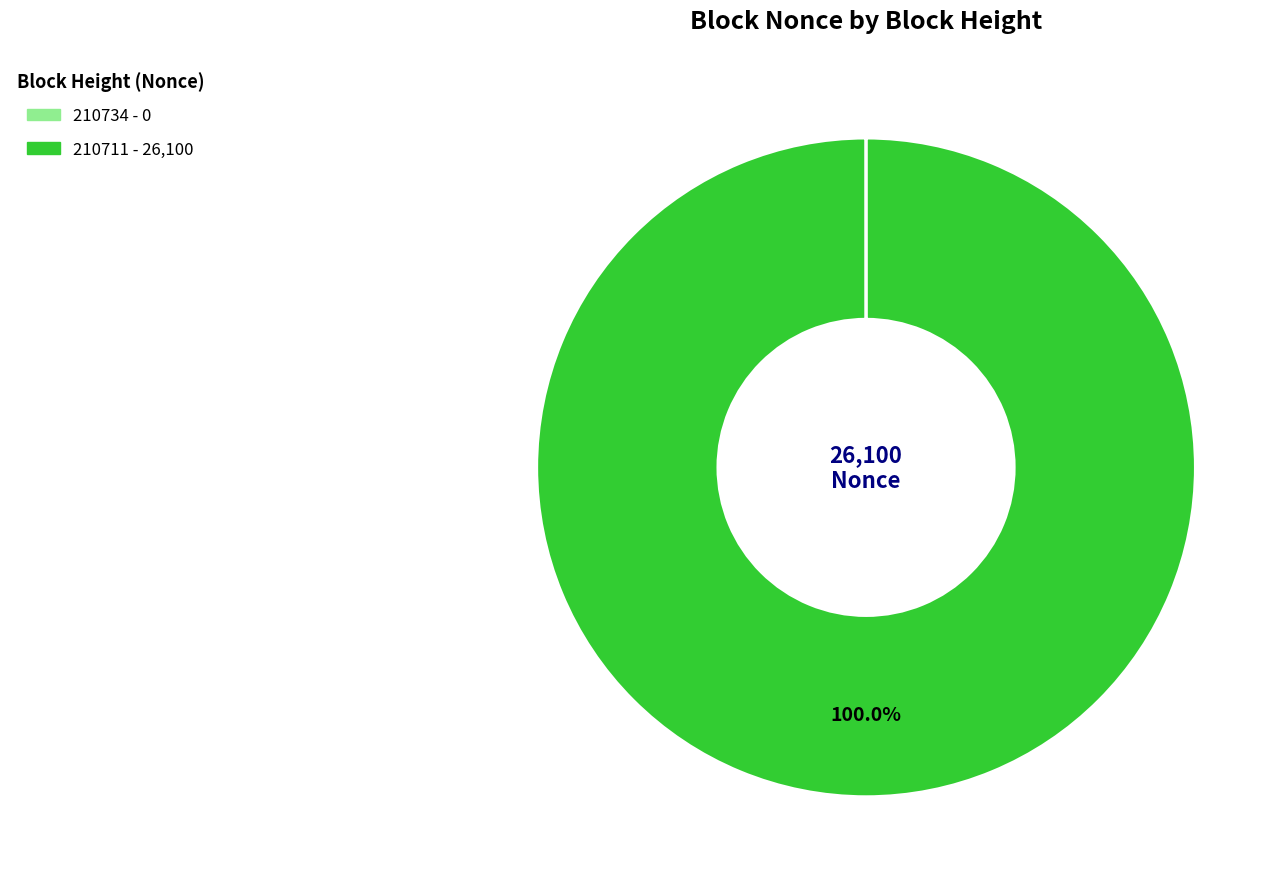

Is it true that 210711 is 86% of the pie?

False